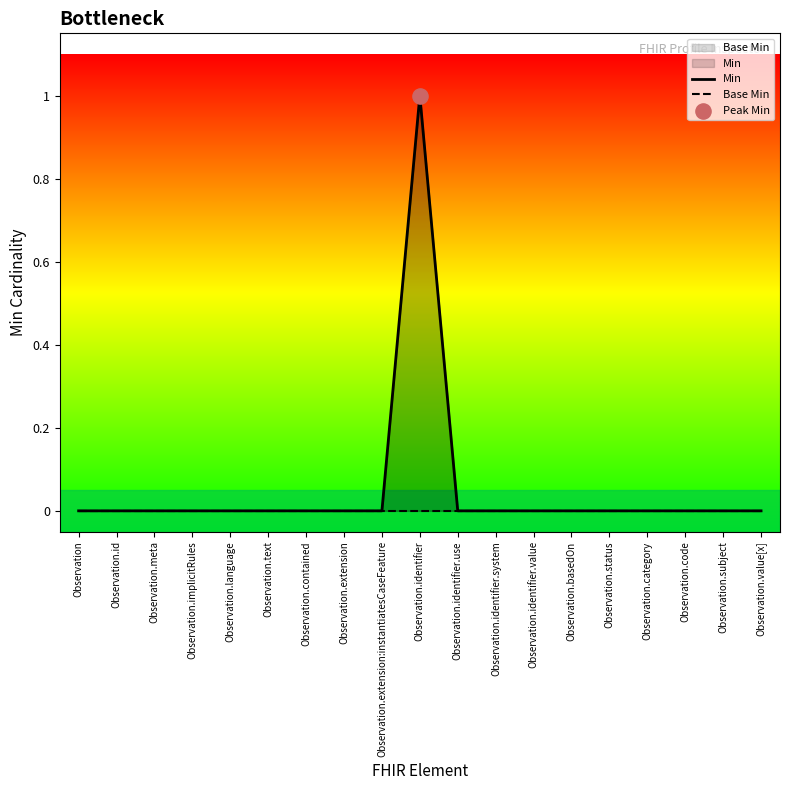

Which series reaches the maximum Y coordinate?

Min